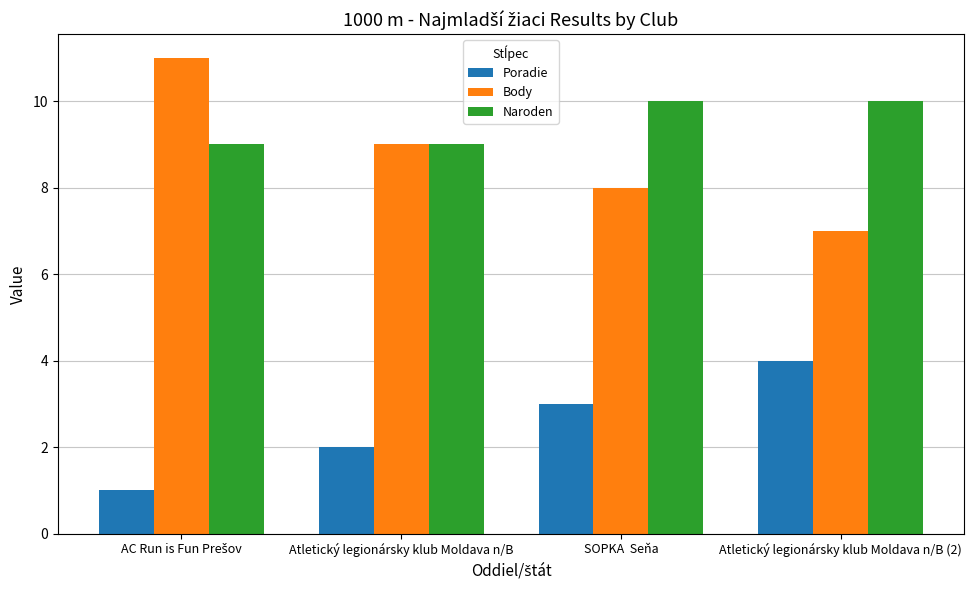

What position from the right is Atletický legionársky klub Moldava n/B (2)?

1